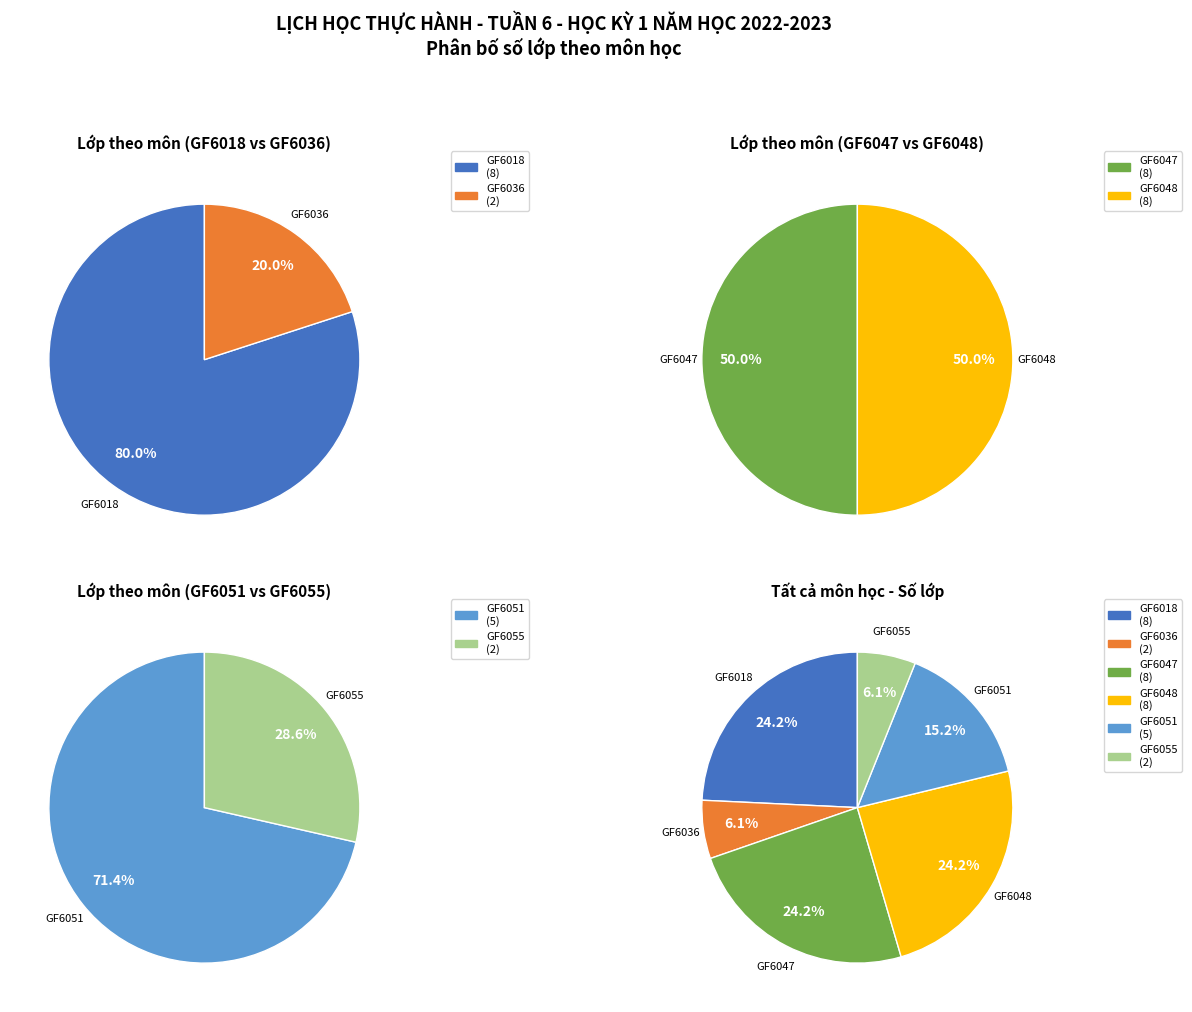

Which slice is the smallest?

GF6036